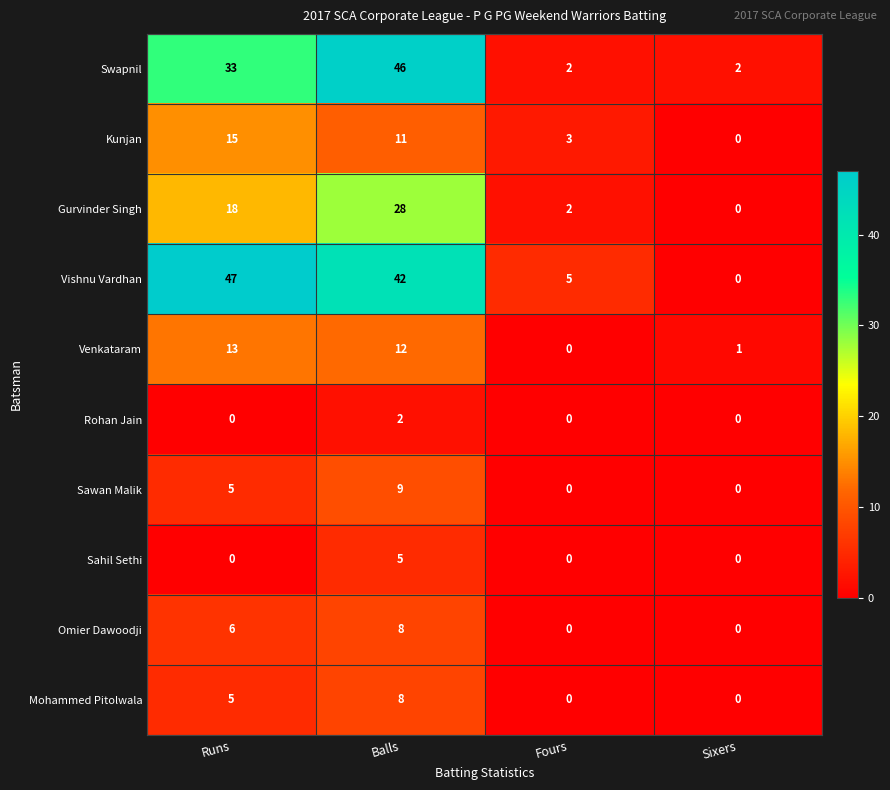

How many values in Sawan Malik are above zero?

2